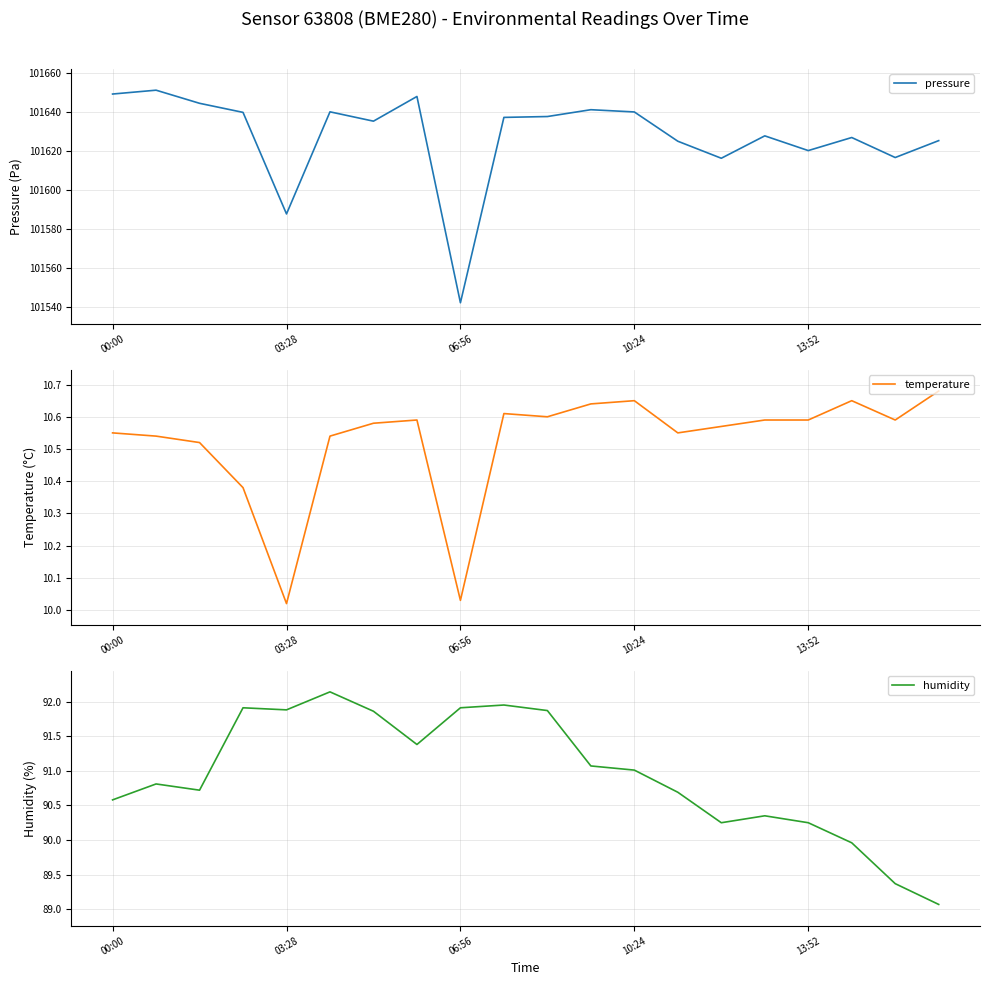

What is the difference between the maximum and minimum values in the temperature series?

0.7